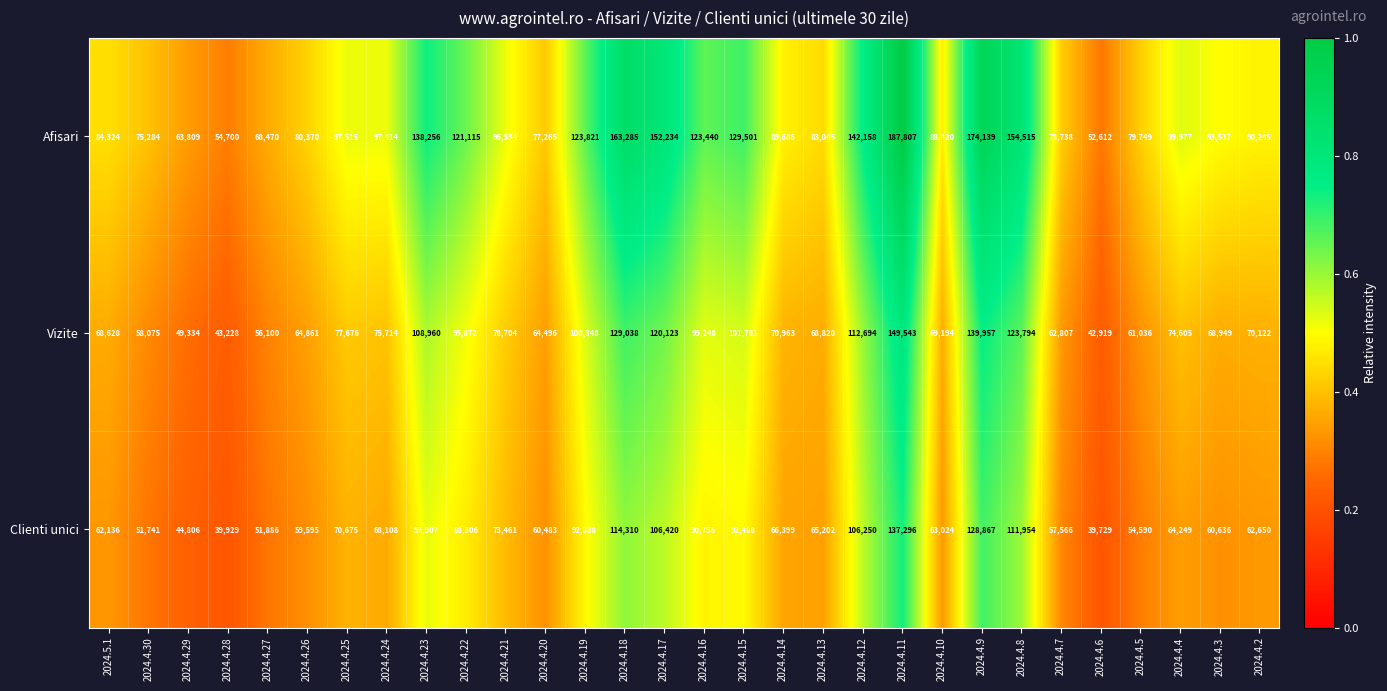

The Vizite series shows 128652 at 2024.4.4. True or false?

False